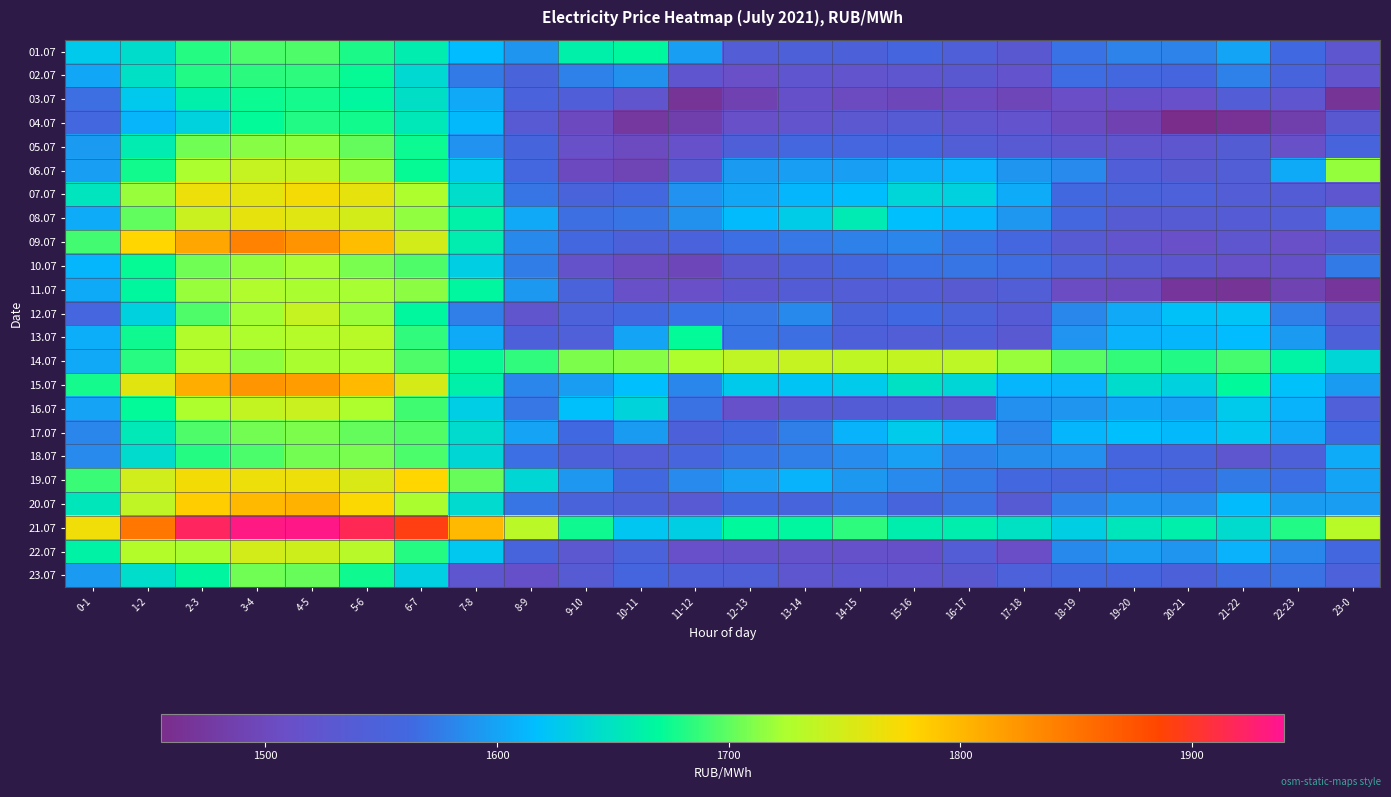

Reading right to left, list all the values displayed in this chart.

01.07: 23-0=1525.1	22-23=1563.2	21-22=1600.6	20-21=1579.5	19-20=1579.1	18-19=1569.1	17-18=1529.2	16-17=1543.5	15-16=1556.4	14-15=1547.7	13-14=1545.2	12-13=1538.6	11-12=1596.7	10-11=1668.2	9-10=1661.6	8-9=1590.5	7-8=1615.3	6-7=1659.1	5-6=1679.1	4-5=1695.2	3-4=1694.1	2-3=1681.5	1-2=1644.0	0-1=1626.5
02.07: 23-0=1519.9	22-23=1553.8	21-22=1578.4	20-21=1556.5	19-20=1560.8	18-19=1565.1	17-18=1518.5	16-17=1528.9	15-16=1524.5	14-15=1520.1	13-14=1523.2	12-13=1509.3	11-12=1522.7	10-11=1587.8	9-10=1578.8	8-9=1552.5	7-8=1575.0	6-7=1641.4	5-6=1672.8	4-5=1684.5	3-4=1684.0	2-3=1680.5	1-2=1648.2	0-1=1601.1
03.07: 23-0=1466.5	22-23=1523.9	21-22=1539.6	20-21=1511.9	19-20=1512.8	18-19=1509.0	17-18=1494.9	16-17=1503.8	15-16=1496.7	14-15=1502.3	13-14=1513.0	12-13=1489.6	11-12=1466.8	10-11=1521.7	9-10=1542.9	8-9=1550.6	7-8=1603.0	6-7=1646.8	5-6=1667.3	4-5=1676.8	3-4=1674.5	2-3=1661.1	1-2=1626.0	0-1=1566.5
04.07: 23-0=1529.5	22-23=1484.8	21-22=1465.2	20-21=1455.3	19-20=1488.6	18-19=1503.5	17-18=1518.2	16-17=1524.8	15-16=1534.7	14-15=1528.1	13-14=1520.7	12-13=1511.2	11-12=1485.1	10-11=1473.0	9-10=1500.5	8-9=1532.9	7-8=1612.3	6-7=1654.3	5-6=1676.7	4-5=1681.0	3-4=1671.1	2-3=1634.8	1-2=1610.5	0-1=1560.3
05.07: 23-0=1552.7	22-23=1511.3	21-22=1537.3	20-21=1524.8	19-20=1522.0	18-19=1524.8	17-18=1533.5	16-17=1540.8	15-16=1557.2	14-15=1557.8	13-14=1558.7	12-13=1543.7	11-12=1514.4	10-11=1501.7	9-10=1510.9	8-9=1556.0	7-8=1588.8	6-7=1673.9	5-6=1701.6	4-5=1715.4	3-4=1712.8	2-3=1705.1	1-2=1658.2	0-1=1593.3
06.07: 23-0=1716.8	22-23=1604.7	21-22=1540.8	20-21=1532.0	19-20=1542.8	18-19=1584.3	17-18=1591.0	16-17=1609.0	15-16=1606.1	14-15=1596.6	13-14=1596.3	12-13=1593.4	11-12=1528.5	10-11=1493.4	9-10=1501.3	8-9=1558.9	7-8=1624.8	6-7=1672.4	5-6=1715.4	4-5=1739.0	3-4=1739.5	2-3=1724.8	1-2=1676.0	0-1=1596.8
07.07: 23-0=1525.9	22-23=1537.8	21-22=1538.7	20-21=1548.4	19-20=1551.9	18-19=1562.0	17-18=1604.8	16-17=1633.7	15-16=1637.2	14-15=1616.7	13-14=1611.5	12-13=1601.6	11-12=1588.6	10-11=1559.8	9-10=1552.5	8-9=1571.5	7-8=1644.6	6-7=1725.3	5-6=1762.6	4-5=1772.3	3-4=1760.1	2-3=1766.2	1-2=1717.9	0-1=1651.5
08.07: 23-0=1590.1	22-23=1538.4	21-22=1536.1	20-21=1534.7	19-20=1535.3	18-19=1558.9	17-18=1591.5	16-17=1611.5	15-16=1617.1	14-15=1656.4	13-14=1628.5	12-13=1614.8	11-12=1588.1	10-11=1569.7	9-10=1566.5	8-9=1603.5	7-8=1662.6	6-7=1715.6	5-6=1749.2	4-5=1757.7	3-4=1762.8	2-3=1742.9	1-2=1701.1	0-1=1604.9
09.07: 23-0=1529.3	22-23=1510.7	21-22=1525.3	20-21=1509.0	19-20=1519.7	18-19=1534.5	17-18=1558.9	16-17=1570.2	15-16=1581.0	14-15=1578.7	13-14=1573.4	12-13=1567.4	11-12=1550.1	10-11=1547.5	9-10=1559.9	8-9=1583.2	7-8=1659.0	6-7=1749.4	5-6=1796.1	4-5=1825.4	3-4=1838.0	2-3=1812.2	1-2=1778.6	0-1=1690.9
10.07: 23-0=1575.3	22-23=1513.5	21-22=1514.3	20-21=1527.1	19-20=1534.2	18-19=1549.7	17-18=1565.3	16-17=1570.9	15-16=1569.2	14-15=1560.0	13-14=1546.1	12-13=1529.8	11-12=1497.5	10-11=1503.1	9-10=1517.5	8-9=1576.1	7-8=1631.8	6-7=1695.2	5-6=1708.4	4-5=1722.8	3-4=1716.5	2-3=1705.7	1-2=1672.1	0-1=1611.6
11.07: 23-0=1469.2	22-23=1490.2	21-22=1466.8	20-21=1469.8	19-20=1499.9	18-19=1505.2	17-18=1540.5	16-17=1532.0	15-16=1539.7	14-15=1539.3	13-14=1537.6	12-13=1526.6	11-12=1510.6	10-11=1511.2	9-10=1551.2	8-9=1592.6	7-8=1668.0	6-7=1714.5	5-6=1722.2	4-5=1724.0	3-4=1727.4	2-3=1718.0	1-2=1668.6	0-1=1604.2
12.07: 23-0=1535.3	22-23=1576.6	21-22=1621.1	20-21=1620.6	19-20=1603.0	18-19=1582.8	17-18=1536.1	16-17=1551.5	15-16=1563.8	14-15=1551.7	13-14=1583.5	12-13=1571.8	11-12=1569.1	10-11=1559.3	9-10=1548.9	8-9=1521.7	7-8=1576.9	6-7=1668.3	5-6=1719.1	4-5=1739.4	3-4=1721.2	2-3=1694.8	1-2=1634.0	0-1=1558.0
13.07: 23-0=1545.6	22-23=1594.1	21-22=1615.8	20-21=1611.7	19-20=1609.3	18-19=1590.3	17-18=1531.1	16-17=1543.9	15-16=1540.4	14-15=1546.5	13-14=1566.1	12-13=1570.5	11-12=1671.8	10-11=1600.5	9-10=1544.8	8-9=1546.7	7-8=1604.4	6-7=1685.5	5-6=1732.1	4-5=1730.3	3-4=1725.5	2-3=1728.2	1-2=1674.9	0-1=1606.0
14.07: 23-0=1638.0	22-23=1665.9	21-22=1692.5	20-21=1681.0	19-20=1687.1	18-19=1698.2	17-18=1718.2	16-17=1734.8	15-16=1738.9	14-15=1736.3	13-14=1739.5	12-13=1737.2	11-12=1725.1	10-11=1712.8	9-10=1709.3	8-9=1685.8	7-8=1673.5	6-7=1694.7	5-6=1724.4	4-5=1723.8	3-4=1715.4	2-3=1729.2	1-2=1683.1	0-1=1603.5
15.07: 23-0=1595.1	22-23=1619.7	21-22=1670.8	20-21=1633.7	19-20=1644.4	18-19=1609.8	17-18=1612.1	16-17=1638.2	15-16=1648.9	14-15=1627.5	13-14=1622.1	12-13=1626.5	11-12=1582.6	10-11=1617.3	9-10=1595.2	8-9=1581.5	7-8=1661.7	6-7=1751.2	5-6=1798.5	4-5=1819.9	3-4=1824.7	2-3=1807.1	1-2=1759.1	0-1=1677.4
16.07: 23-0=1544.3	22-23=1609.4	21-22=1626.7	20-21=1598.2	19-20=1600.9	18-19=1590.9	17-18=1586.9	16-17=1525.6	15-16=1537.5	14-15=1538.3	13-14=1531.7	12-13=1514.5	11-12=1568.3	10-11=1636.5	9-10=1618.7	8-9=1571.8	7-8=1630.8	6-7=1690.5	5-6=1725.2	4-5=1742.7	3-4=1738.6	2-3=1725.2	1-2=1671.5	0-1=1599.7
17.07: 23-0=1562.3	22-23=1603.3	21-22=1623.8	20-21=1612.3	19-20=1617.8	18-19=1611.5	17-18=1581.9	16-17=1611.0	15-16=1628.0	14-15=1609.7	13-14=1577.2	12-13=1561.6	11-12=1547.5	10-11=1594.9	9-10=1563.6	8-9=1599.5	7-8=1643.3	6-7=1696.3	5-6=1701.6	4-5=1709.4	3-4=1706.4	2-3=1694.8	1-2=1655.4	0-1=1581.1
18.07: 23-0=1605.3	22-23=1546.9	21-22=1524.4	20-21=1554.1	19-20=1556.4	18-19=1587.0	17-18=1586.4	16-17=1579.5	15-16=1598.0	14-15=1584.9	13-14=1577.0	12-13=1570.1	11-12=1555.2	10-11=1541.7	9-10=1547.2	8-9=1567.3	7-8=1639.5	6-7=1694.2	5-6=1708.0	4-5=1706.4	3-4=1694.1	2-3=1682.1	1-2=1643.1	0-1=1583.9
19.07: 23-0=1600.8	22-23=1567.2	21-22=1574.7	20-21=1560.1	19-20=1562.1	18-19=1552.6	17-18=1560.2	16-17=1574.1	15-16=1584.0	14-15=1592.4	13-14=1609.9	12-13=1597.7	11-12=1584.0	10-11=1562.0	9-10=1591.7	8-9=1639.5	7-8=1702.9	6-7=1778.5	5-6=1754.1	4-5=1765.9	3-4=1766.1	2-3=1770.7	1-2=1747.2	0-1=1688.7
20.07: 23-0=1595.6	22-23=1594.7	21-22=1615.1	20-21=1586.7	19-20=1588.6	18-19=1577.7	17-18=1533.8	16-17=1567.9	15-16=1553.4	14-15=1569.6	13-14=1554.1	12-13=1561.8	11-12=1533.3	10-11=1545.2	9-10=1551.8	8-9=1571.1	7-8=1642.5	6-7=1723.2	5-6=1775.7	4-5=1804.3	3-4=1798.4	2-3=1785.1	1-2=1737.0	0-1=1652.7
21.07: 23-0=1732.2	22-23=1681.2	21-22=1643.1	20-21=1661.2	19-20=1652.1	18-19=1631.2	17-18=1648.9	16-17=1660.4	15-16=1659.6	14-15=1685.1	13-14=1668.1	12-13=1670.1	11-12=1631.2	10-11=1623.8	9-10=1675.3	8-9=1732.6	7-8=1799.3	6-7=1892.6	5-6=1917.1	4-5=1935.9	3-4=1934.1	2-3=1920.5	1-2=1848.0	0-1=1768.7
22.07: 23-0=1560.3	22-23=1582.3	21-22=1608.6	20-21=1590.8	19-20=1595.4	18-19=1583.7	17-18=1508.2	16-17=1539.3	15-16=1513.4	14-15=1515.0	13-14=1516.2	12-13=1517.4	11-12=1512.5	10-11=1551.5	9-10=1528.5	8-9=1554.3	7-8=1625.2	6-7=1681.4	5-6=1731.2	4-5=1745.5	3-4=1749.0	2-3=1723.9	1-2=1728.8	0-1=1665.0
23.07: 23-0=1548.4	22-23=1568.0	21-22=1564.3	20-21=1547.0	19-20=1557.1	18-19=1561.2	17-18=1548.2	16-17=1529.3	15-16=1522.7	14-15=1527.0	13-14=1524.3	12-13=1543.7	11-12=1546.3	10-11=1557.1	9-10=1535.1	8-9=1513.0	7-8=1524.8	6-7=1632.3	5-6=1675.6	4-5=1702.7	3-4=1705.9	2-3=1666.5	1-2=1644.9	0-1=1593.5